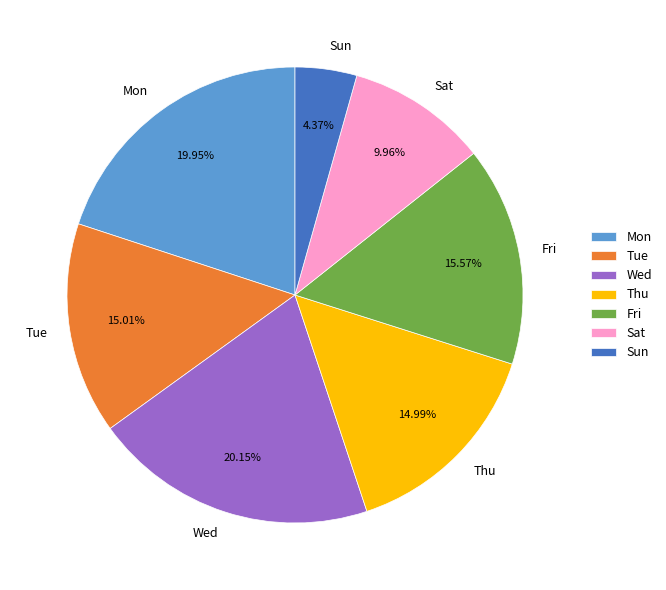

To the nearest percent, what portion does Fri represent?

16%